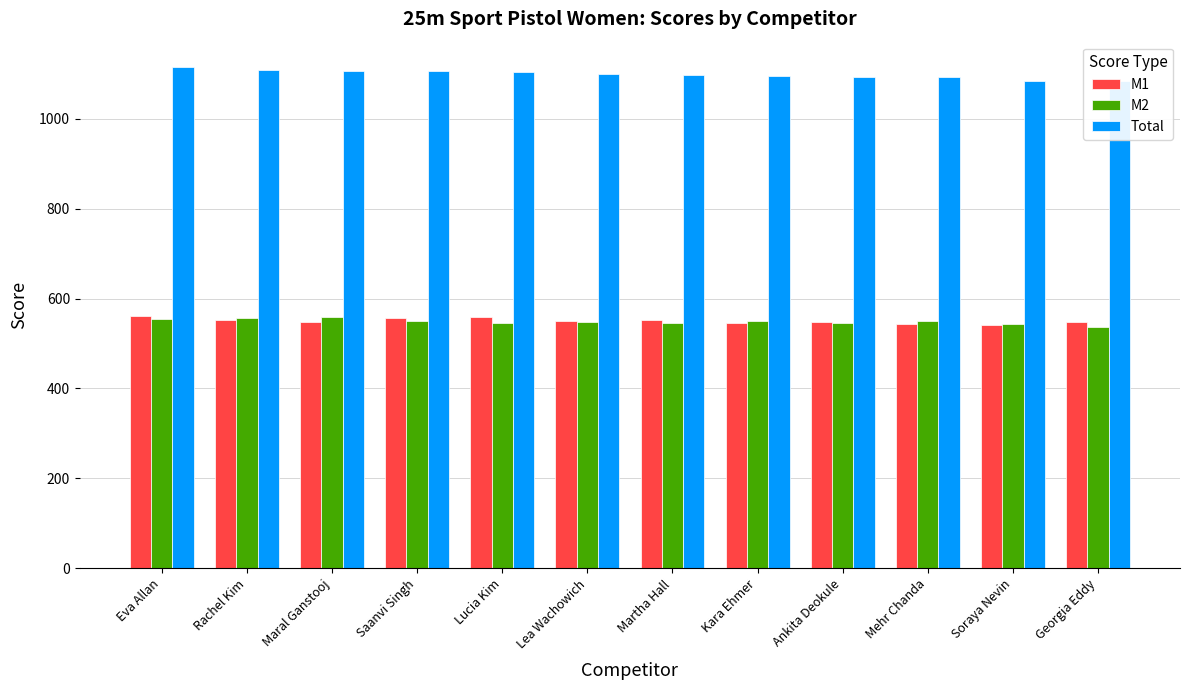

What is the sum of the M2 values at Georgia Eddy and Soraya Nevin?

1081